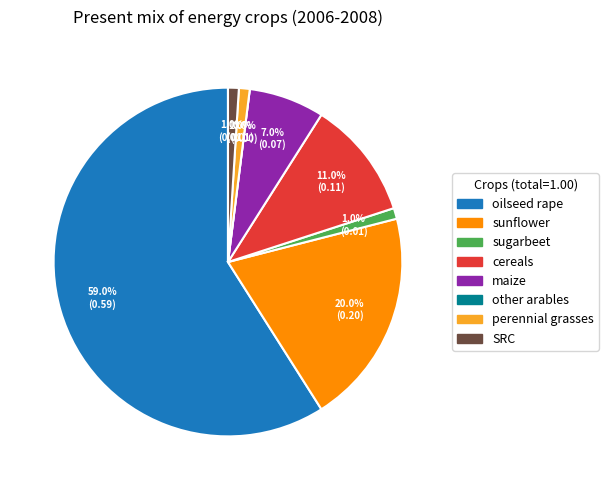

How much of the chart is everything except perennial grasses?

99.0%